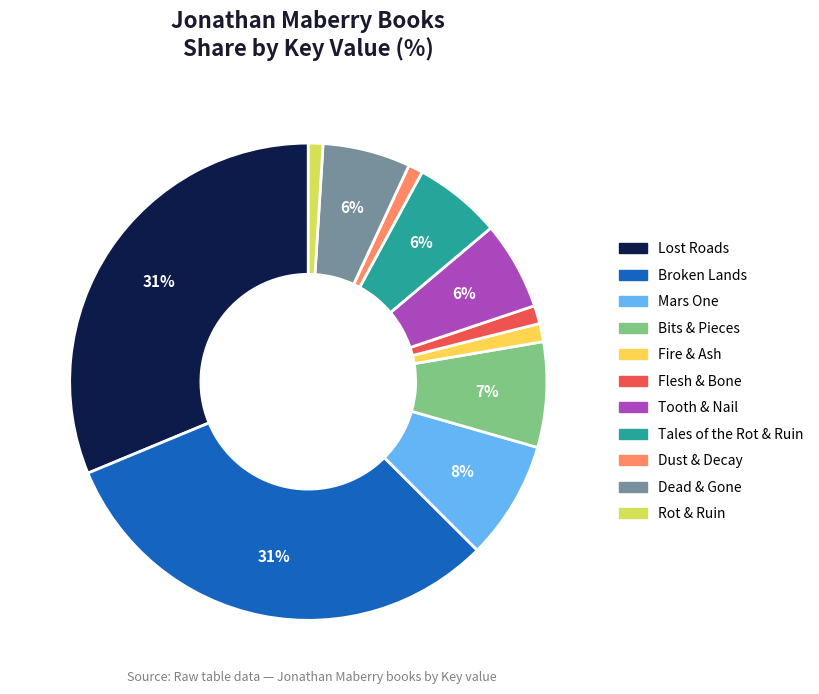

Does Mars One account for over 50% of the chart?

No